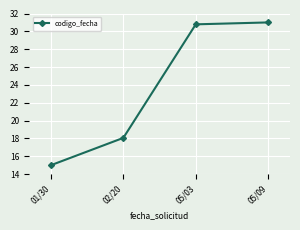

At which category does the chart reach its peak across all series?

05/09